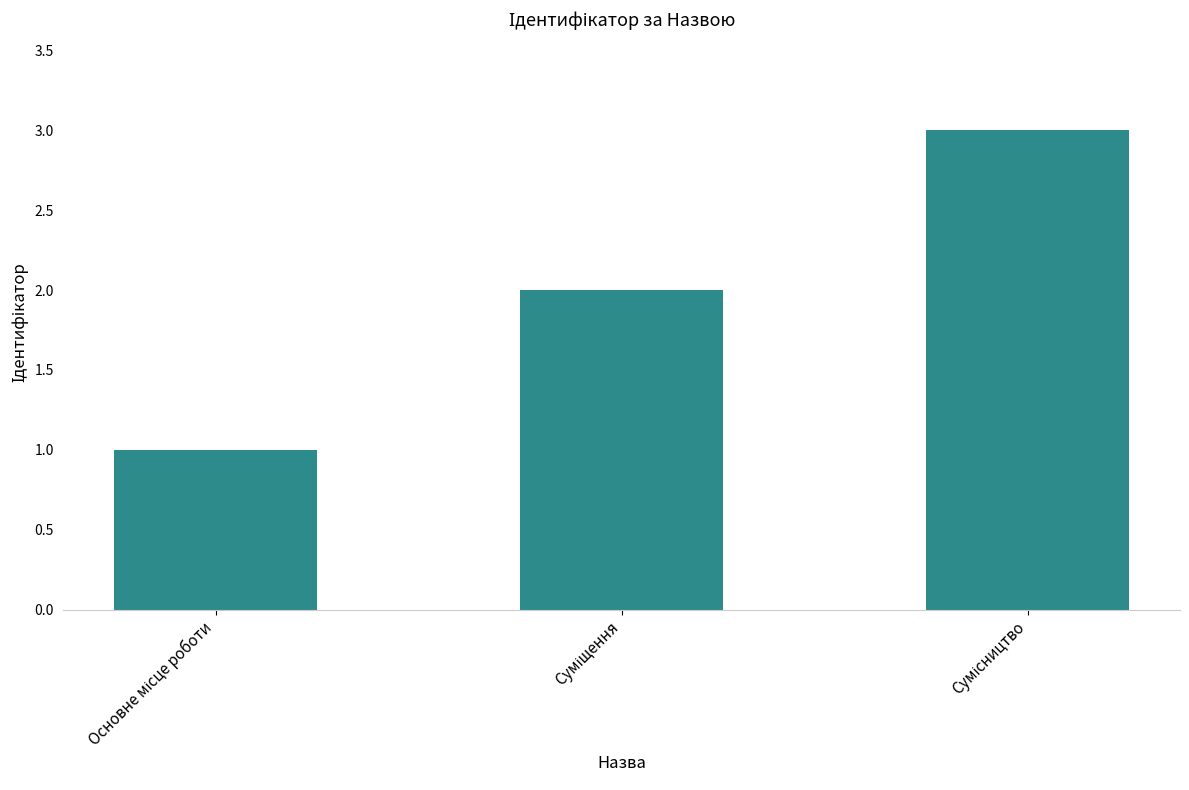

What is the sum of all values?

6